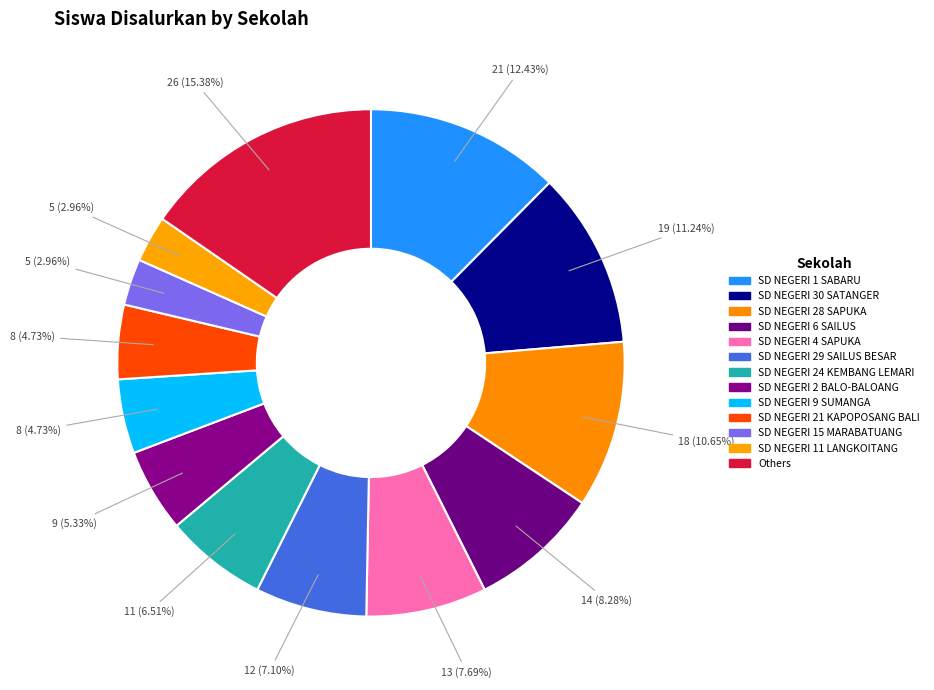

How many segments does this pie chart have?

13